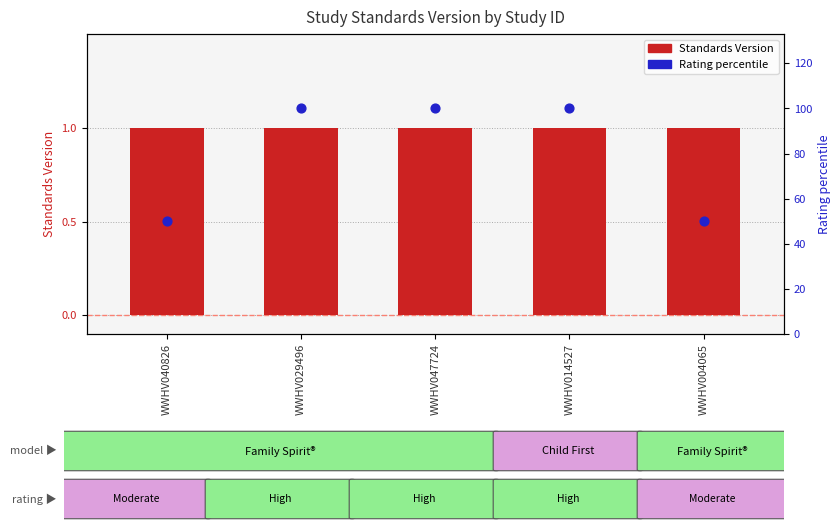

Which series has the largest Y range (max minus min)?

Rating percentile